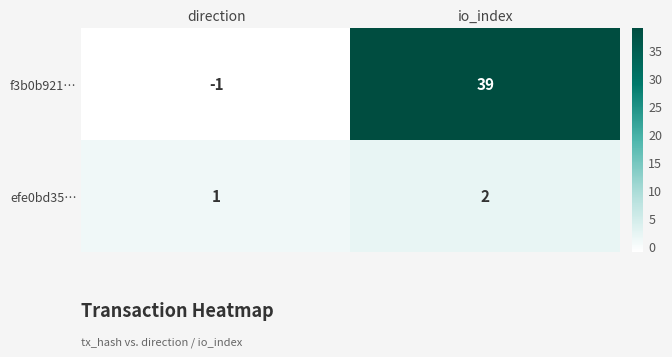

Read the f3b0b921… value at io_index, to the nearest 10.

40